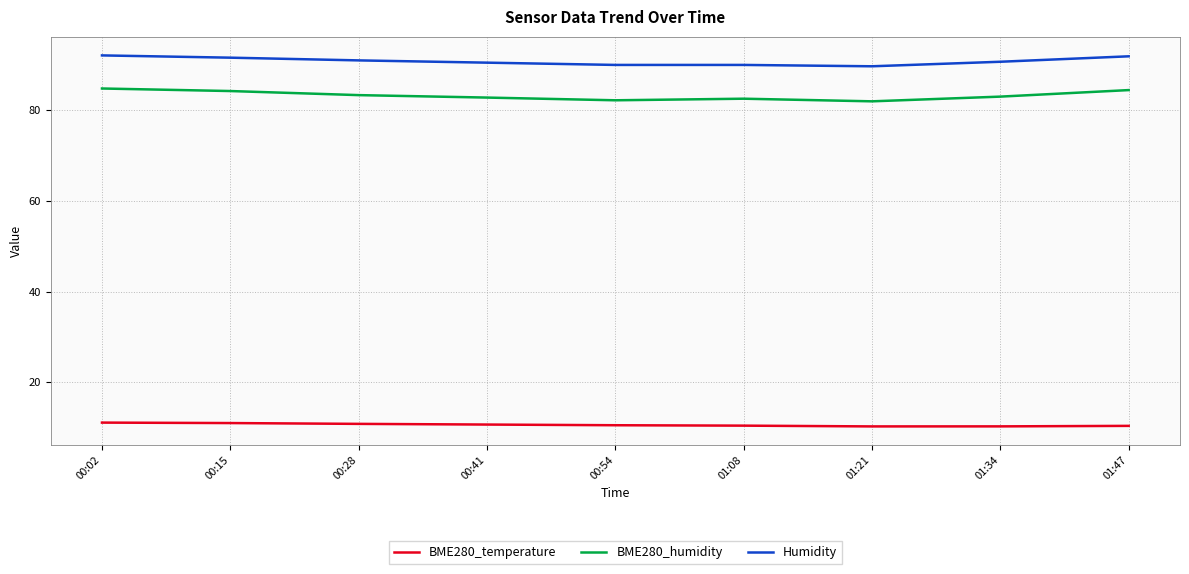

True or false: BME280_temperature and BME280_humidity intersect in this chart.

False